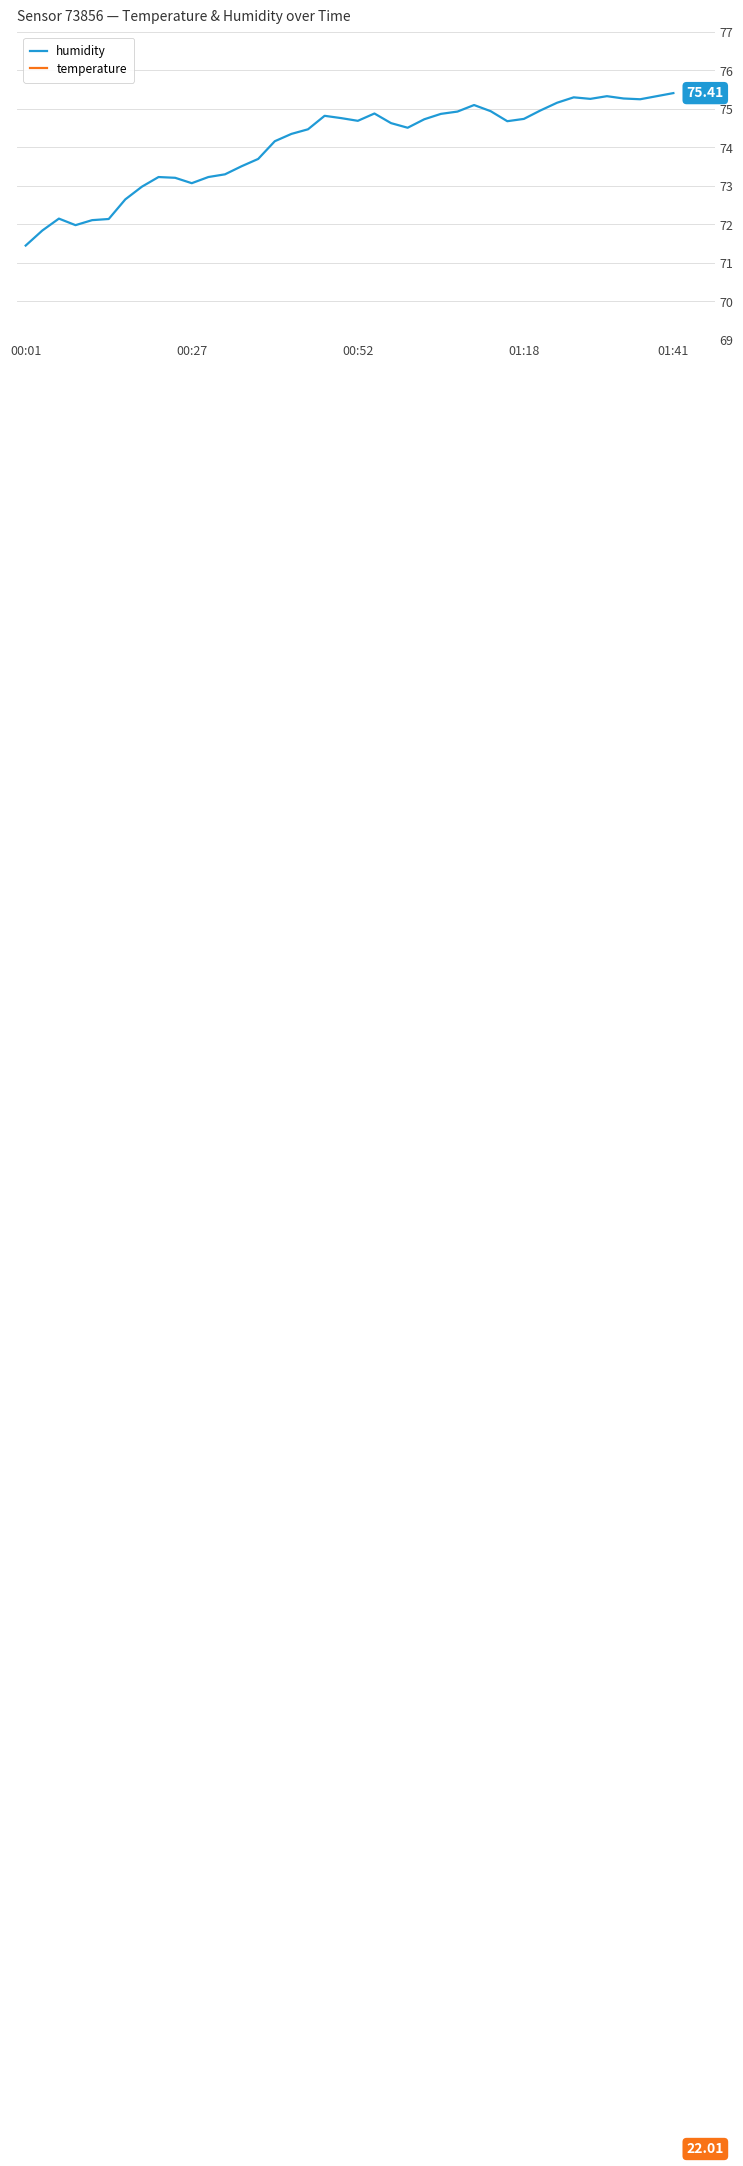

Reading left to right, list all the values displayed in this chart.

humidity: 71.5	71.8	72.2	72.0	72.1	72.1	72.7	73.0	73.2	73.2	73.1	73.2	73.3	73.5	73.7	74.2	74.3	74.5	74.8	74.8	74.7	74.9	74.6	74.5	74.7	74.9	74.9	75.1	74.9	74.7	74.7	75.0	75.2	75.3	75.3	75.3	75.3	75.2	75.3	75.4
temperature: 22.5	22.5	22.4	22.4	22.4	22.4	22.3	22.2	22.2	22.1	22.0	21.9	21.8	21.7	21.7	21.8	21.8	21.8	21.8	21.9	21.9	21.9	22.0	22.1	22.0	22.0	22.0	22.0	22.1	22.2	22.2	22.1	22.1	22.1	22.1	22.1	22.0	22.0	22.0	22.0